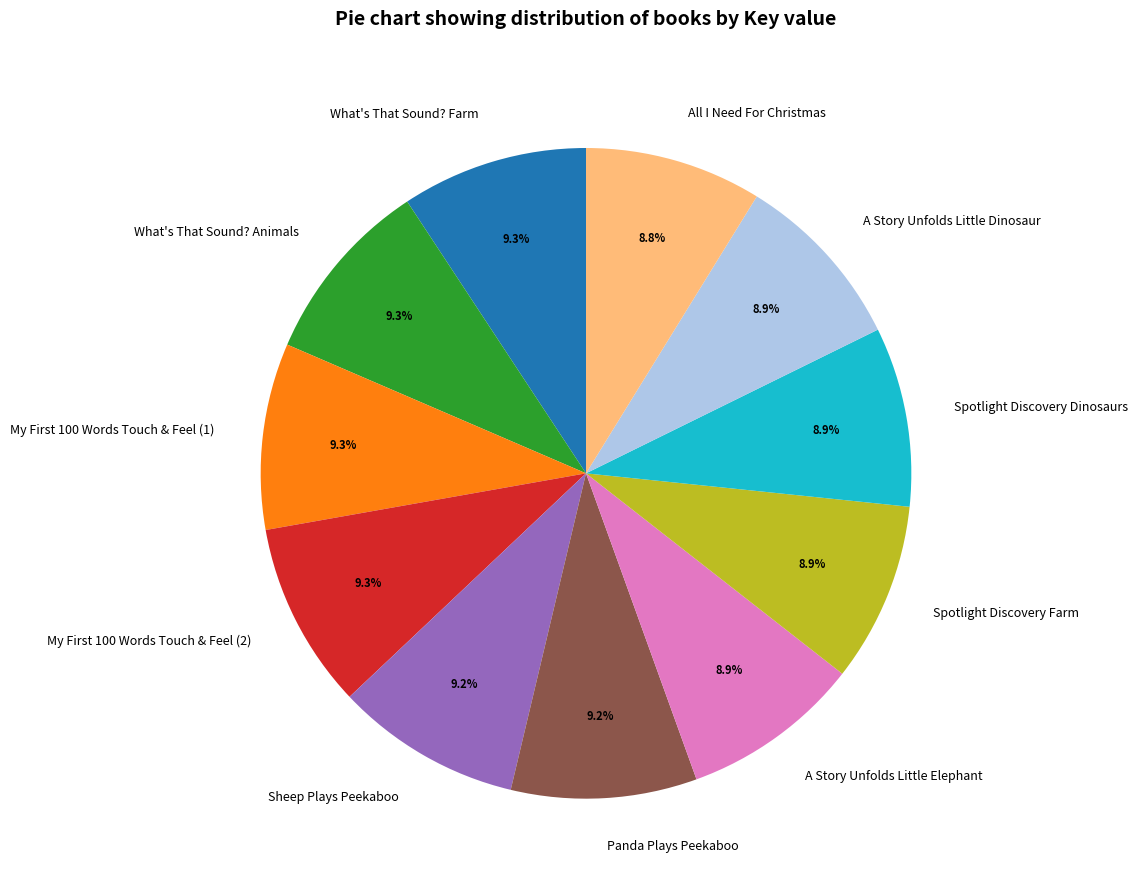

To the nearest percent, what is the average slice percentage?

9%